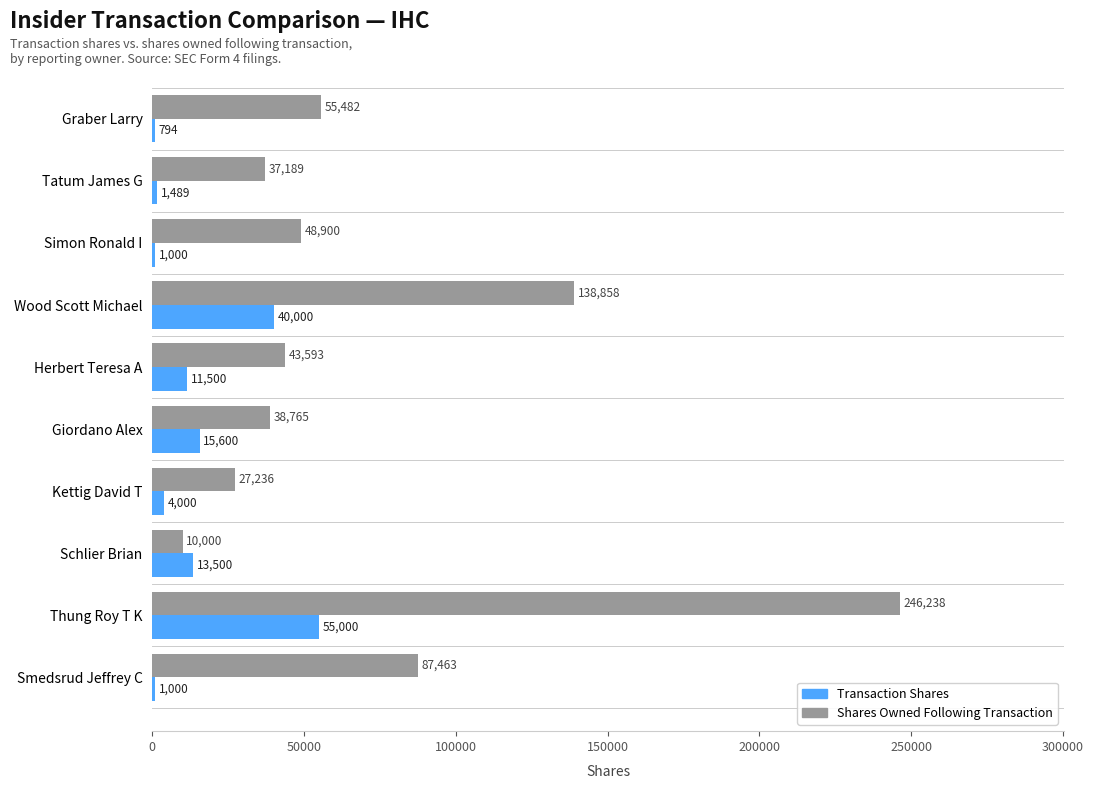

What is the total value across all series at Thung Roy T K?

301238